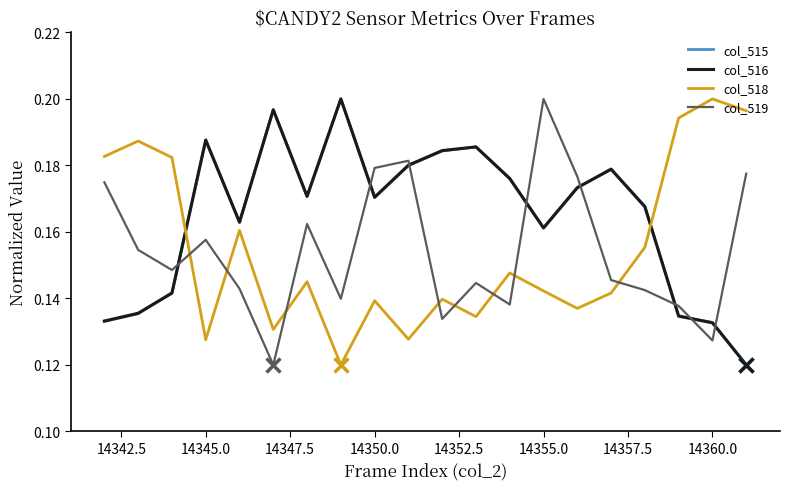

True or false: col_518 and col_516 intersect in this chart.

True